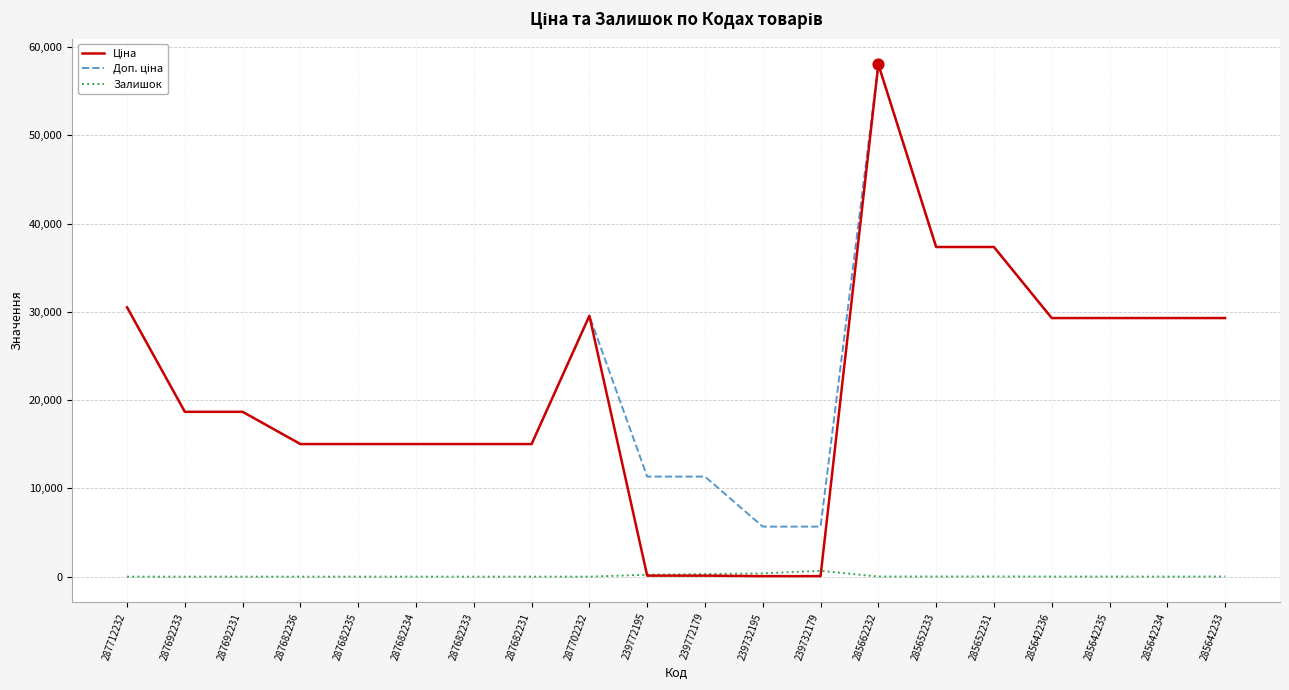

At which category is the sum across all series the highest?

285662232